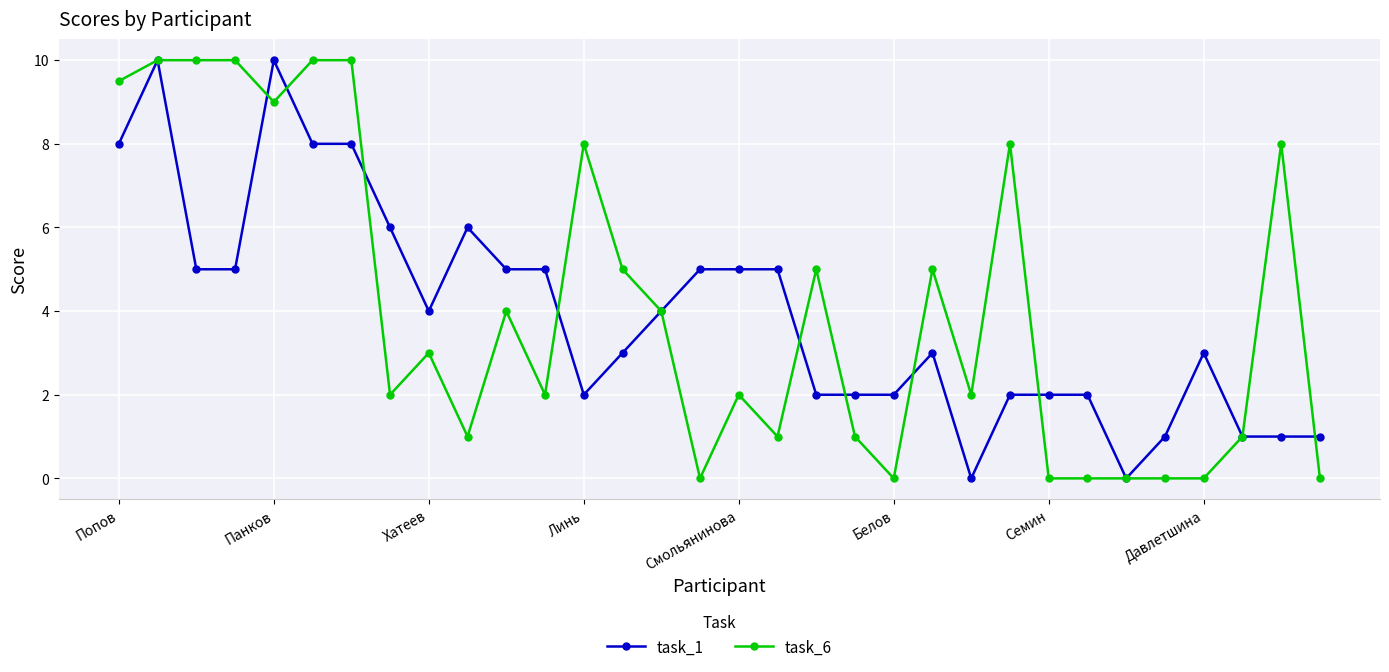

True or false: task_1 has more than 2 interior local peaks.

True